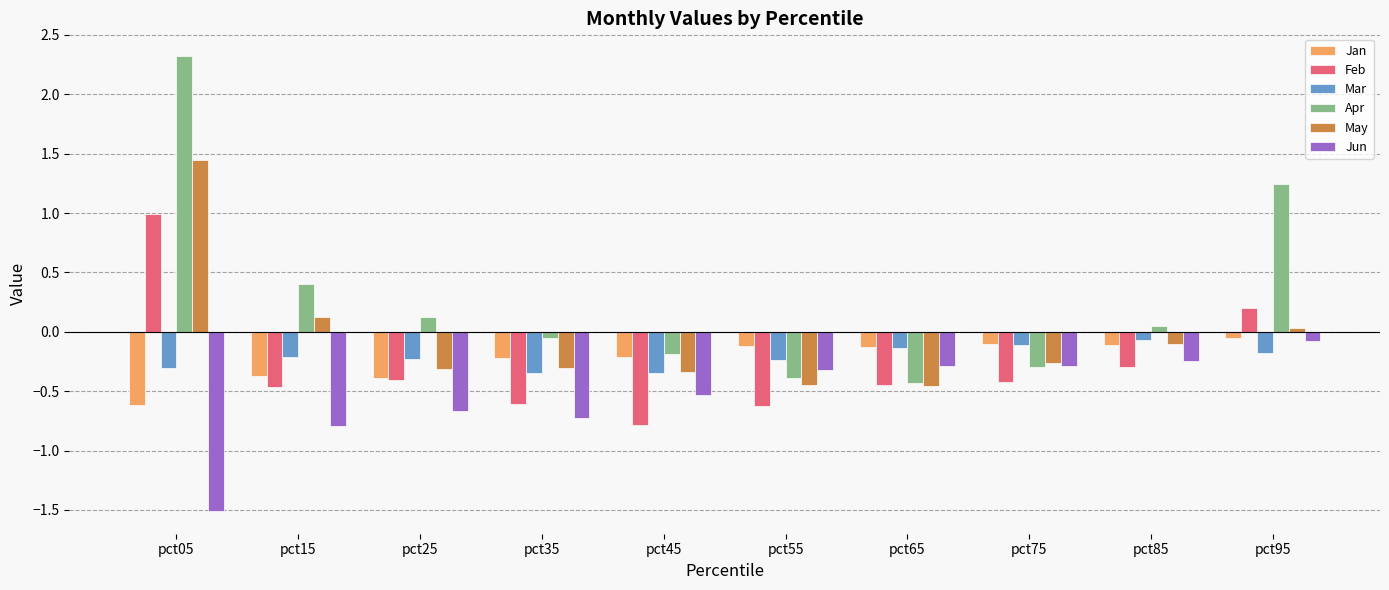

How many series are shown in this chart?

6